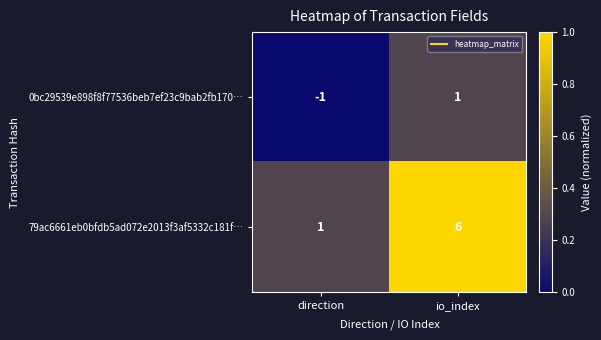

Count the number of data series in this chart.

2